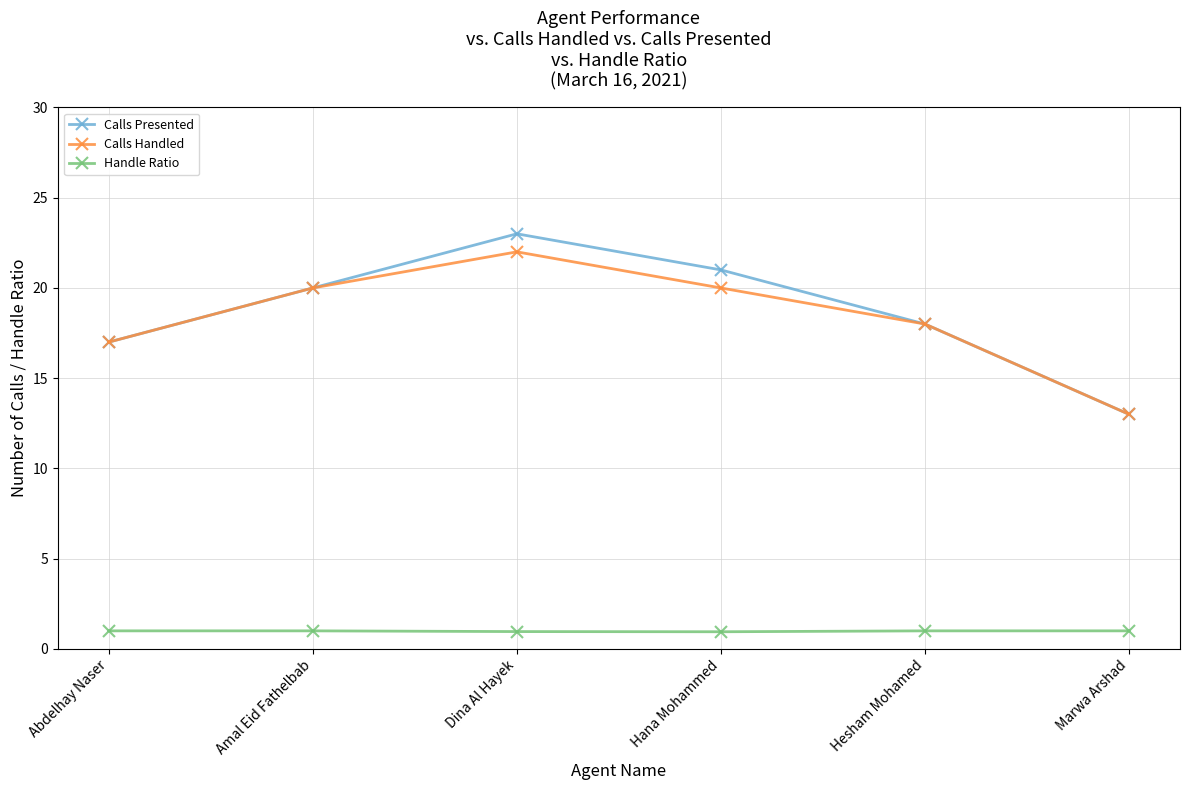

Does the chart display data point markers on the line(s)?

Yes